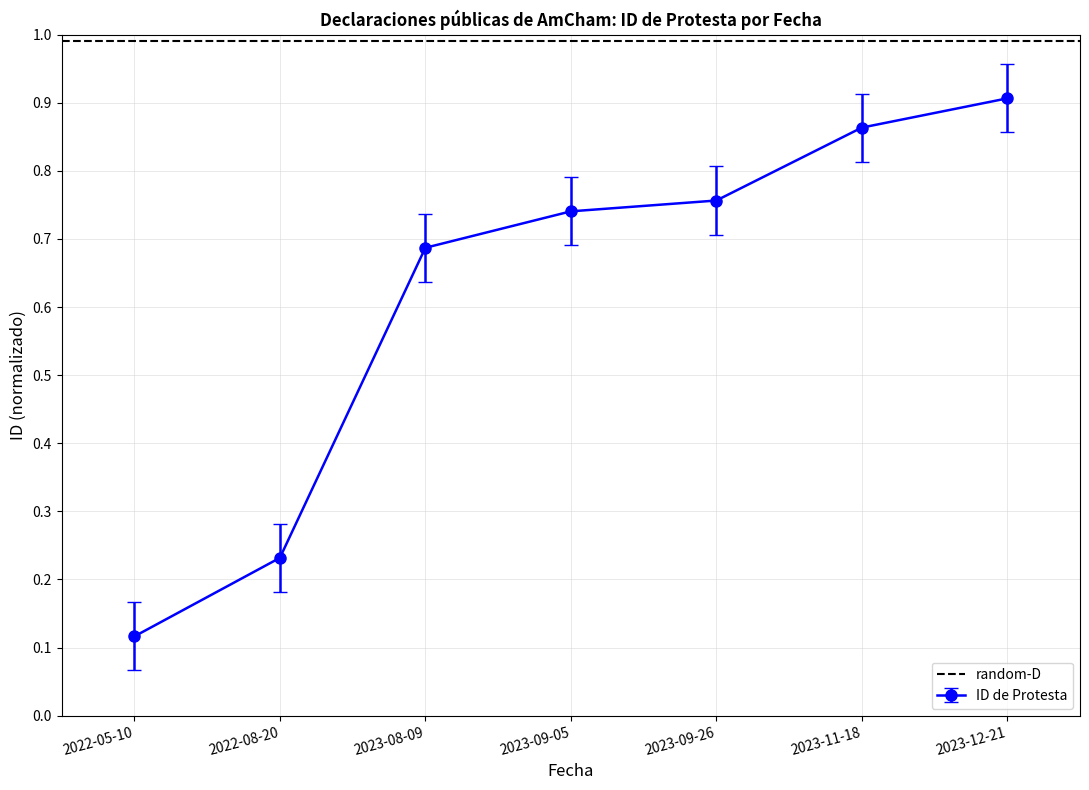

What is the label of the 3rd point from the left?

2023-08-09